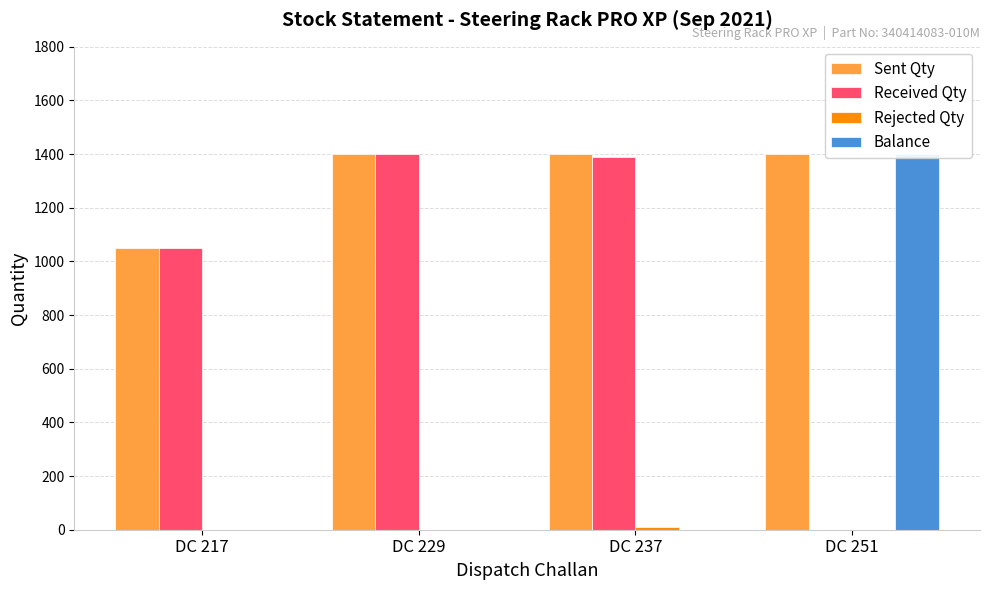

Which category has the highest value across all series?

DC 229